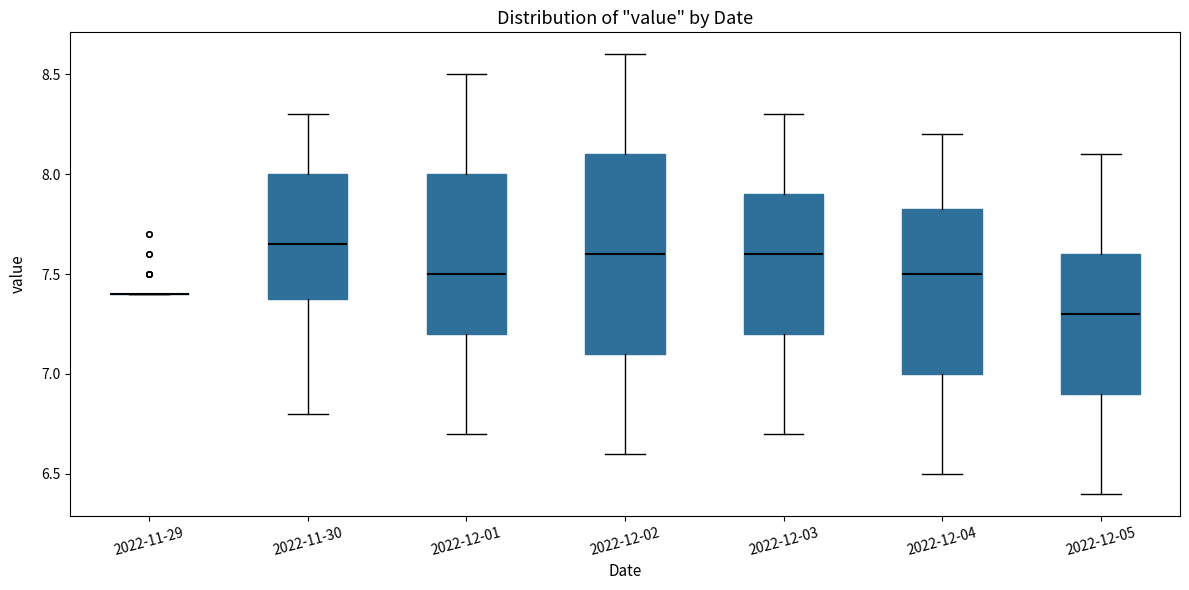

Reading left to right, read every box against the y-axis: the position of its median line, the range the box covers, and the ends of its whiskers. The values are not printed on the chart, so give them approximately, as read against the axis.

2022-11-29: box collapsed to a line at 7.40, whiskers 7.40 to 7.40
2022-11-30: median 7.65, box 7.40 to 8.00, whiskers 6.80 to 8.30
2022-12-01: median 7.50, box 7.20 to 8.00, whiskers 6.70 to 8.50
2022-12-02: median 7.60, box 7.10 to 8.10, whiskers 6.60 to 8.60
2022-12-03: median 7.60, box 7.20 to 7.90, whiskers 6.70 to 8.30
2022-12-04: median 7.50, box 7.00 to 7.85, whiskers 6.50 to 8.20
2022-12-05: median 7.30, box 6.90 to 7.60, whiskers 6.40 to 8.10